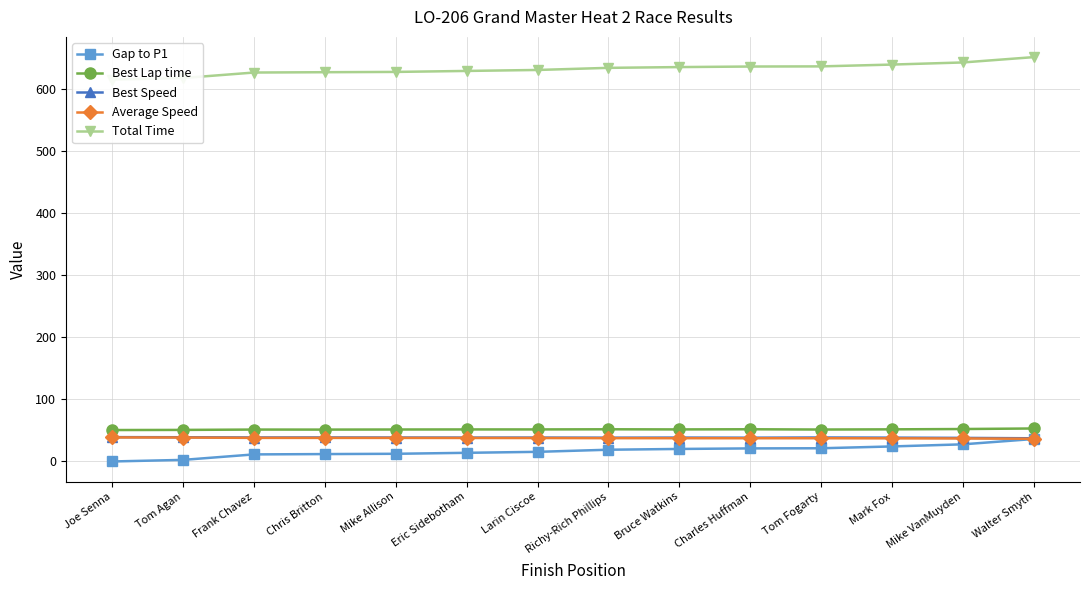

What is the average value of the Best Speed series?

38.4